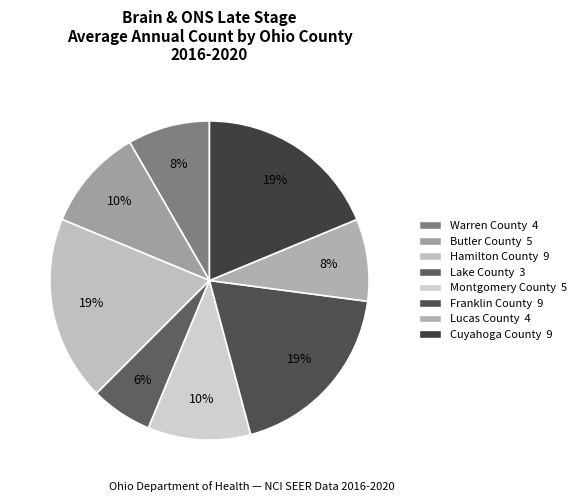

True or false: Lake County accounts for 6% of the total.

True